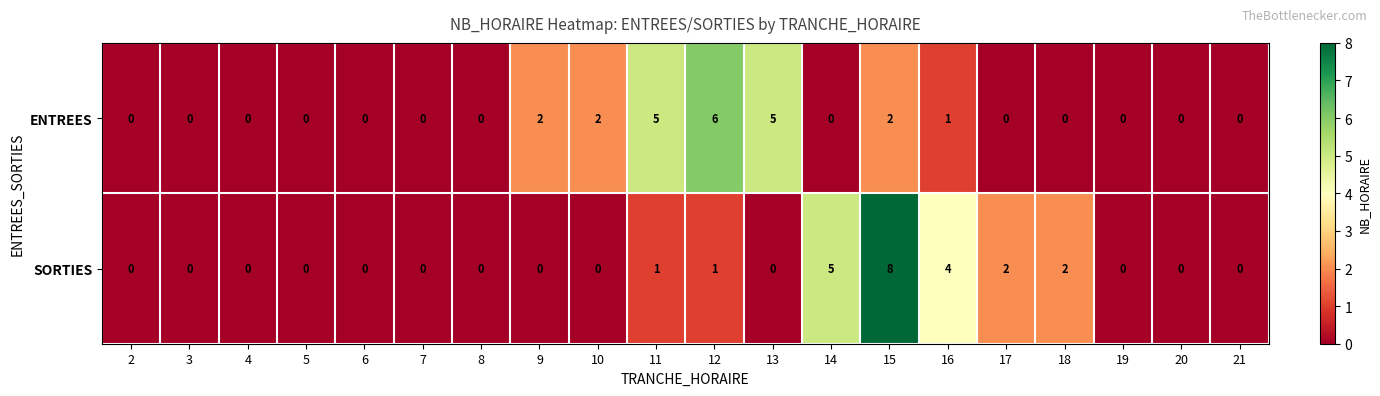

Where is SORTIES nearest to the value 4?

16